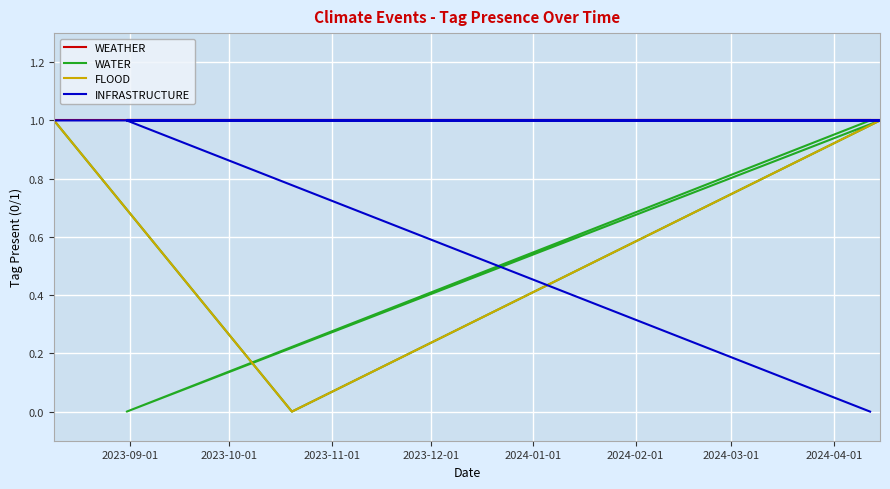

What is the highest value of the WATER series?

1